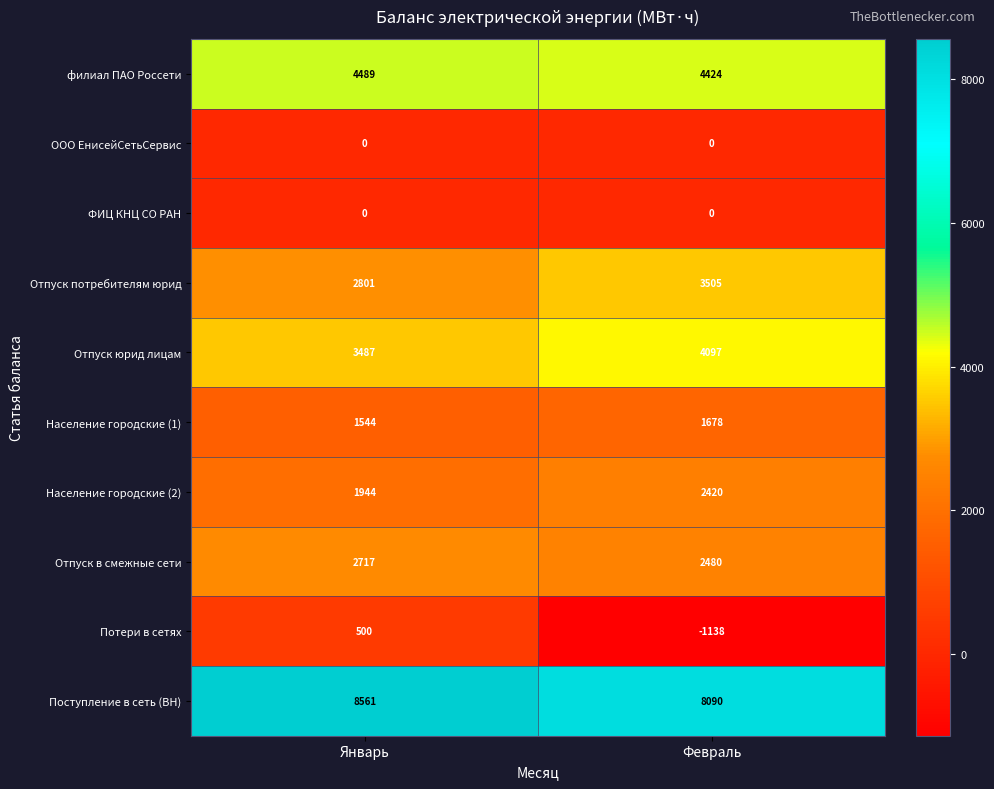

At how many categories does at least one series exceed 4101?

2